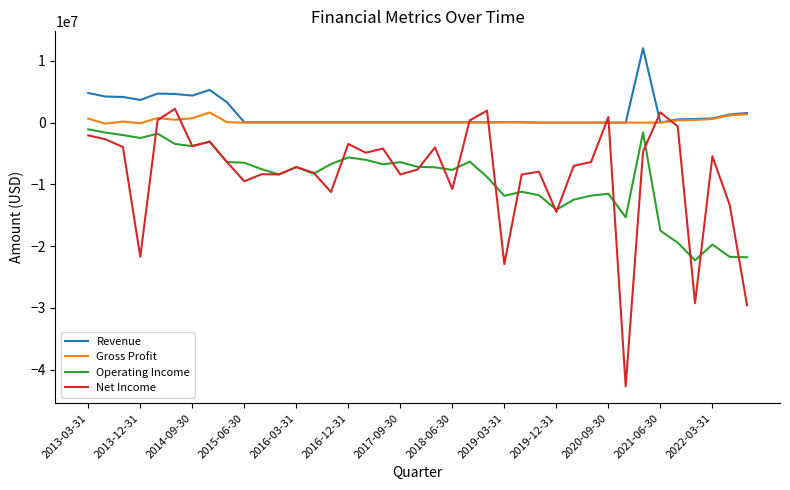

Which series has the largest range (max minus min)?

Net Income